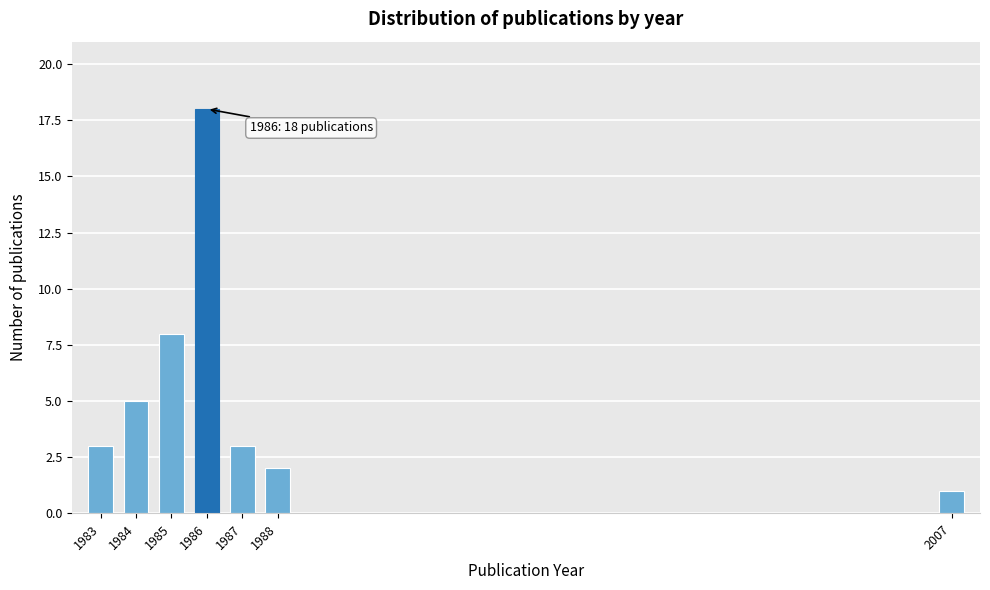

Reading left to right, transcribe all the data shown in this chart.

3	5	8	18	3	2	1